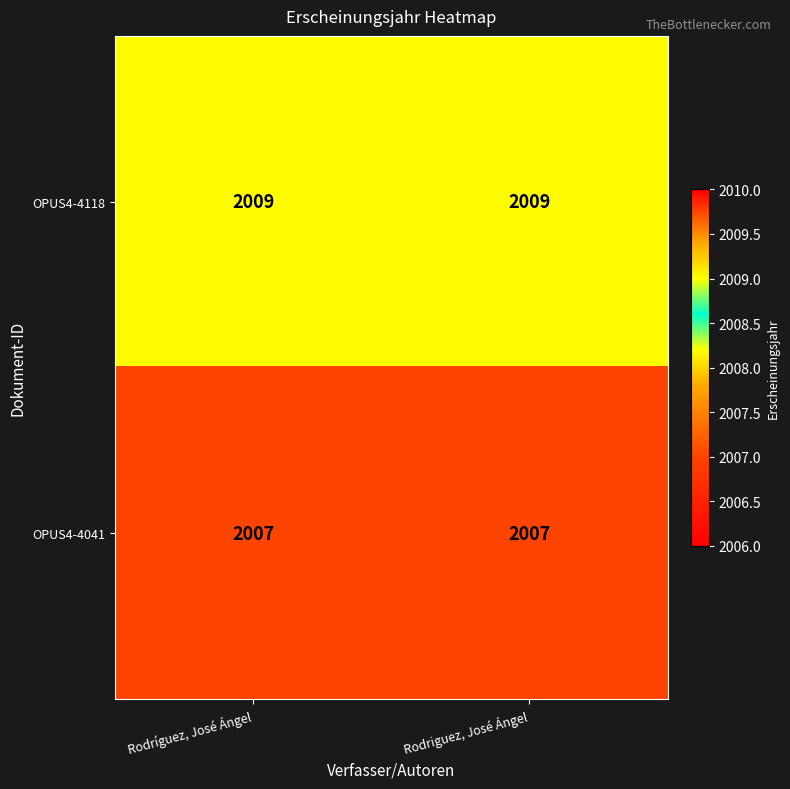

What is the maximum value shown in the chart?

2009